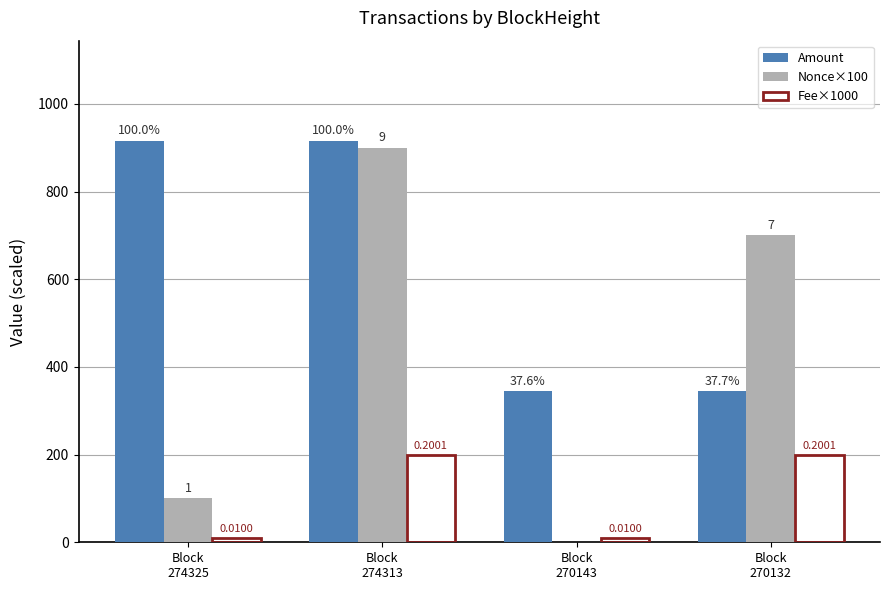

What are all the series names shown in the legend?

Amount, Nonce×100, Fee×1000